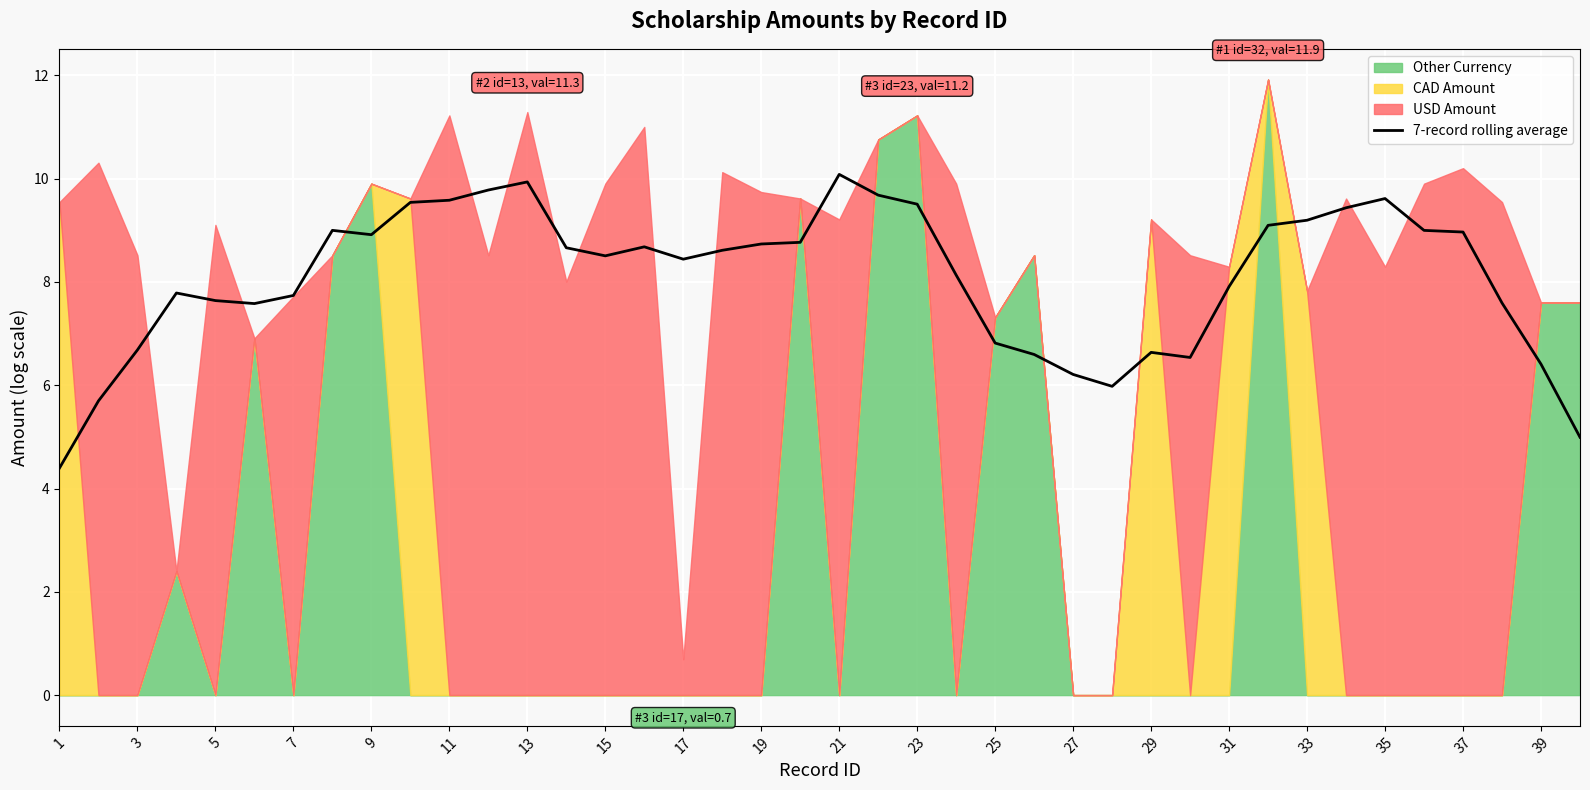

What is the minimum value for 7-record rolling average?

4.4